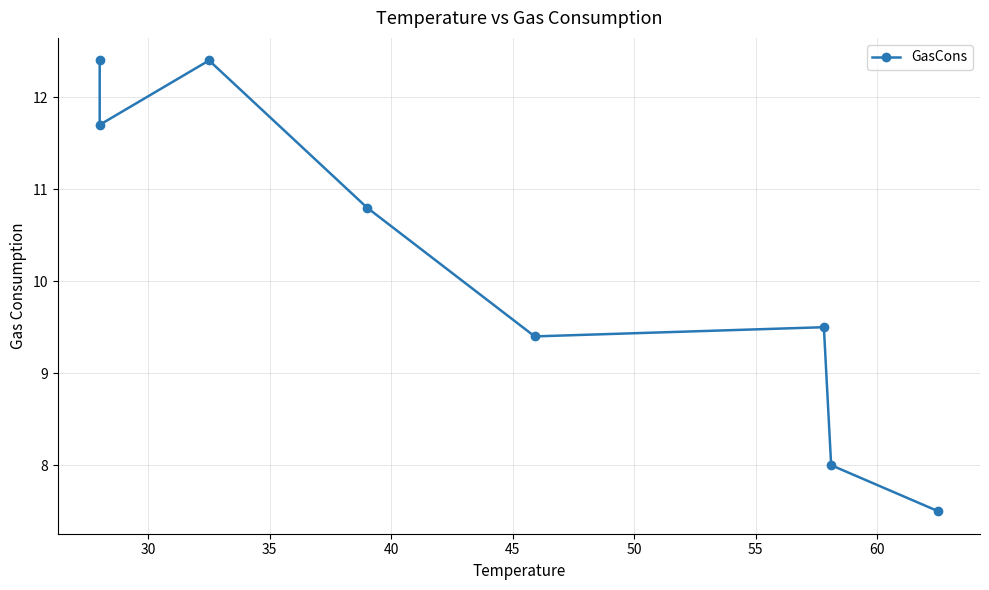

Is it true that the value at 45 is 12.5?

False